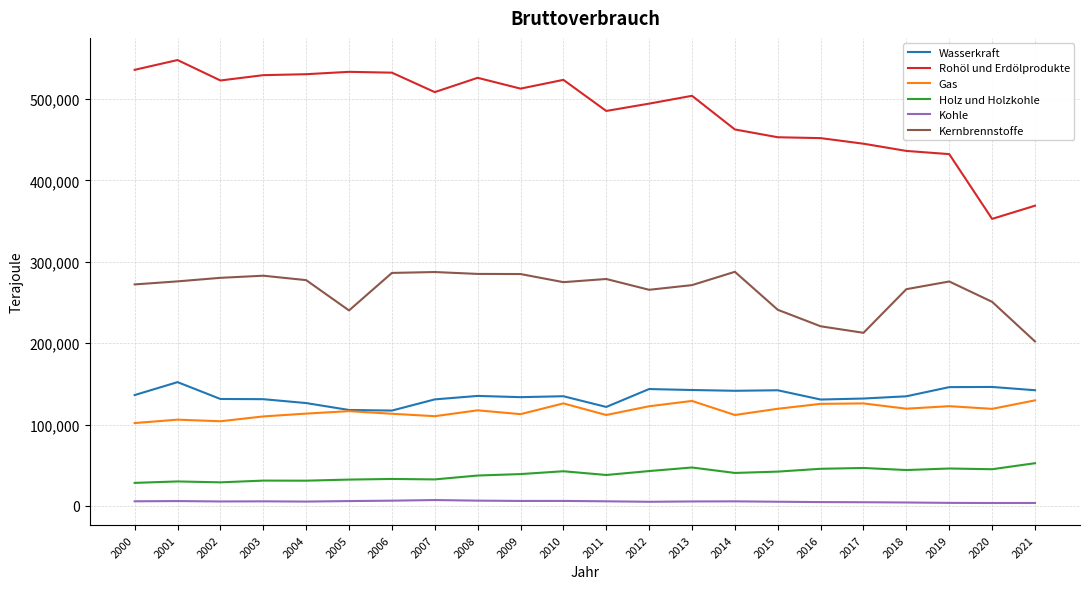

Which series has the widest spread of values?

Rohöl und Erdölprodukte